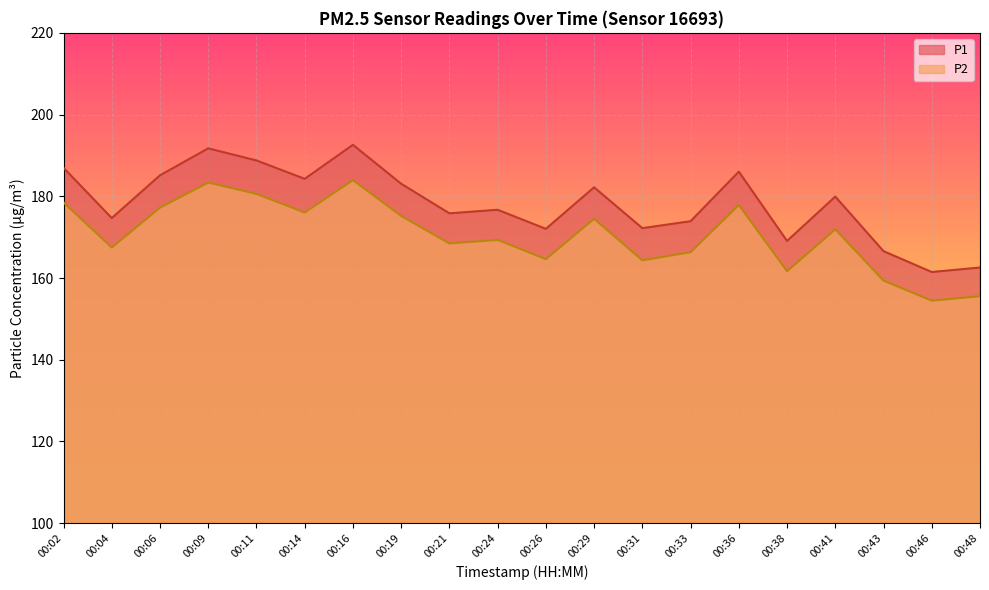

Rank the series at 00:11 from highest to lowest value.

P1, P2